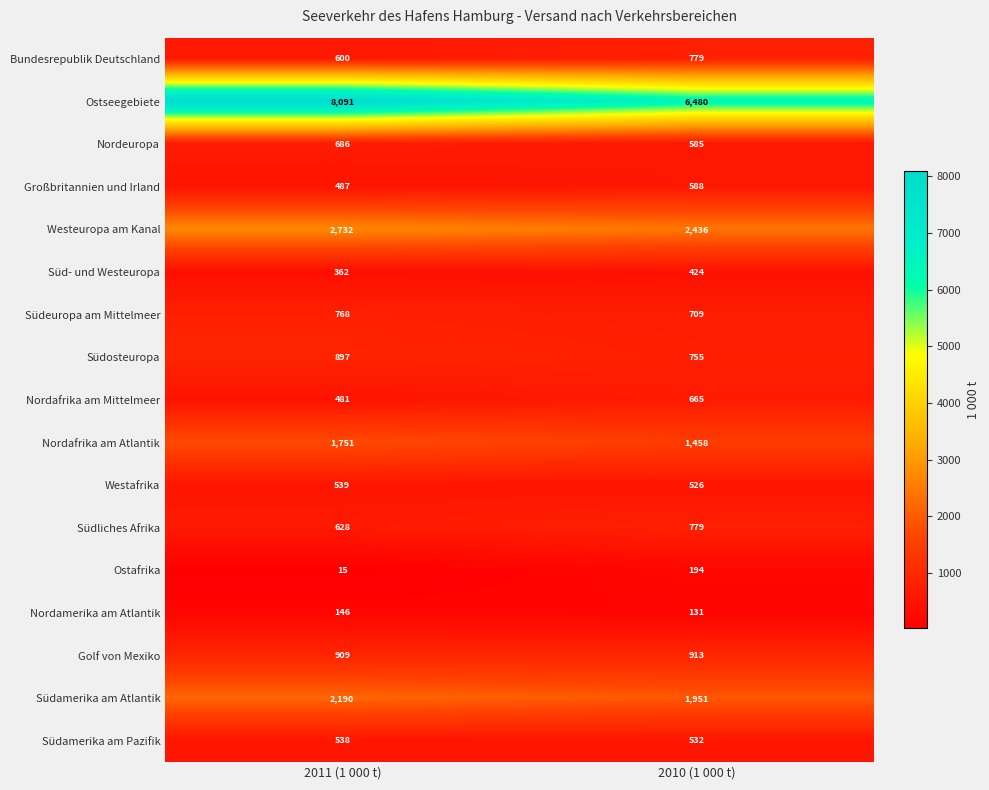

What is the sum of all Nordafrika am Mittelmeer values?

1146